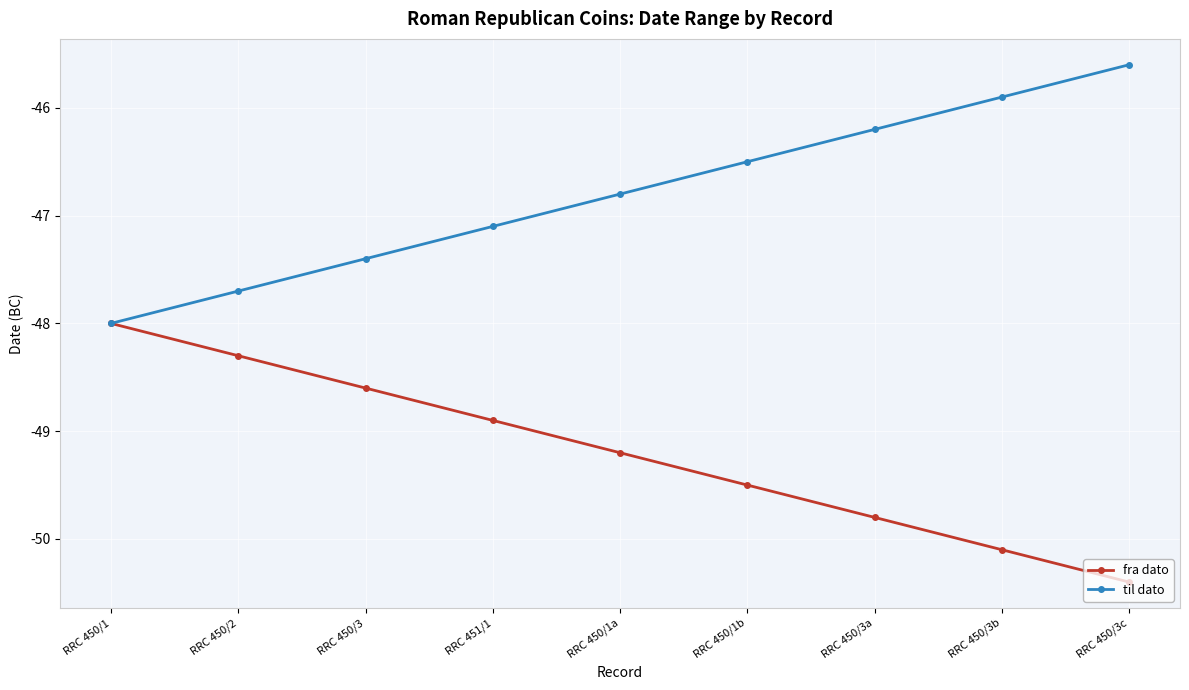

Reading left to right, list all the values displayed in this chart.

fra dato: RRC 450/1=-48.0	RRC 450/2=-48.3	RRC 450/3=-48.6	RRC 451/1=-48.9	RRC 450/1a=-49.2	RRC 450/1b=-49.5	RRC 450/3a=-49.8	RRC 450/3b=-50.1	RRC 450/3c=-50.4
til dato: RRC 450/1=-48.0	RRC 450/2=-47.7	RRC 450/3=-47.4	RRC 451/1=-47.1	RRC 450/1a=-46.8	RRC 450/1b=-46.5	RRC 450/3a=-46.2	RRC 450/3b=-45.9	RRC 450/3c=-45.6